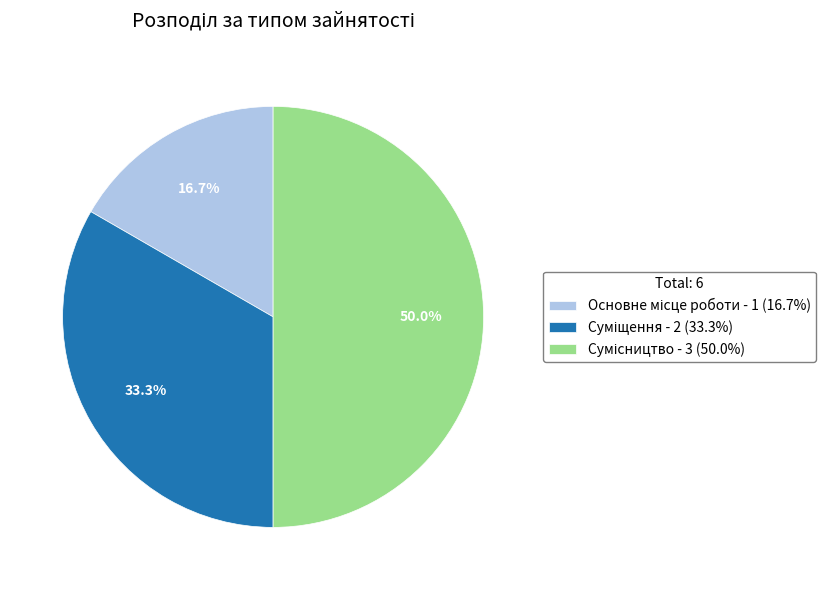

How many slices are in this pie chart?

3